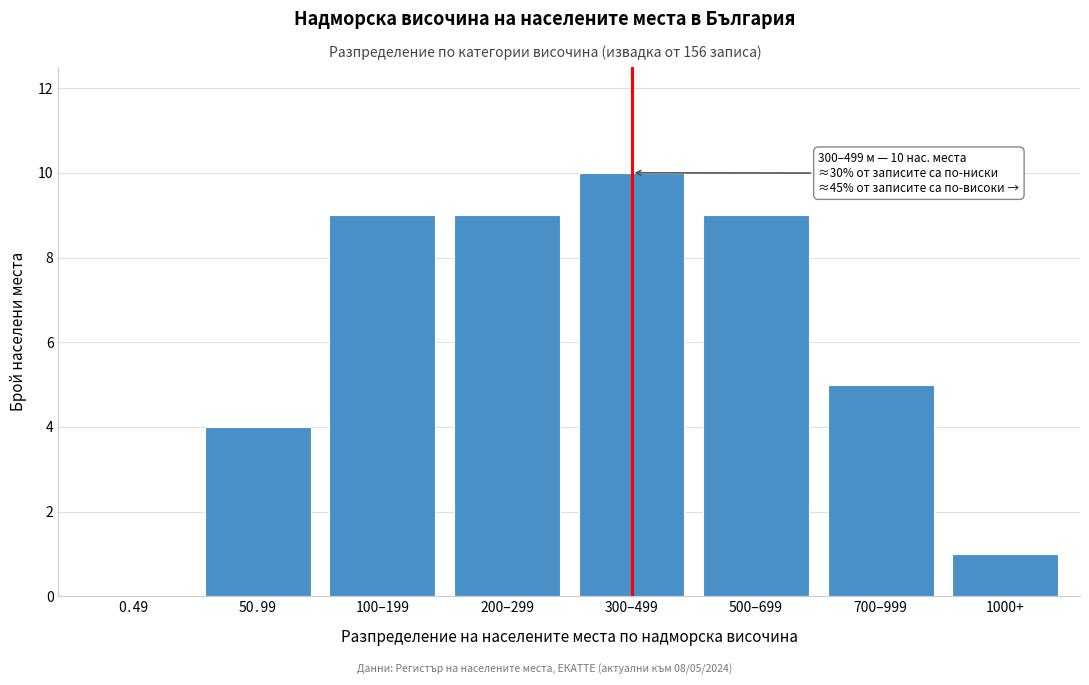

What is the greatest value displayed?

10